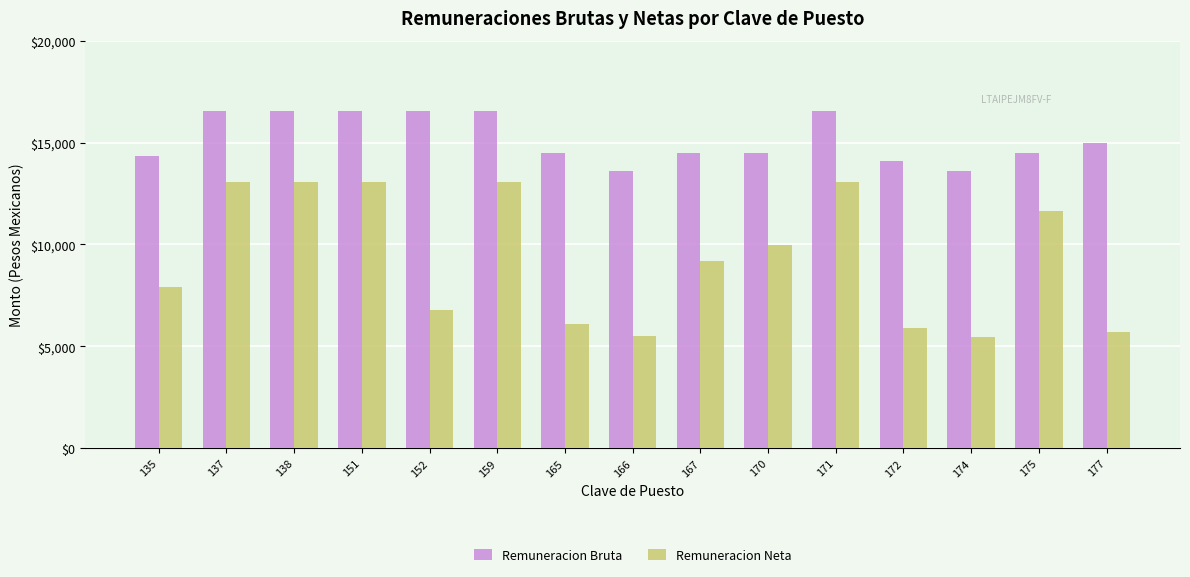

Which series has the largest range (max minus min)?

Remuneracion Neta